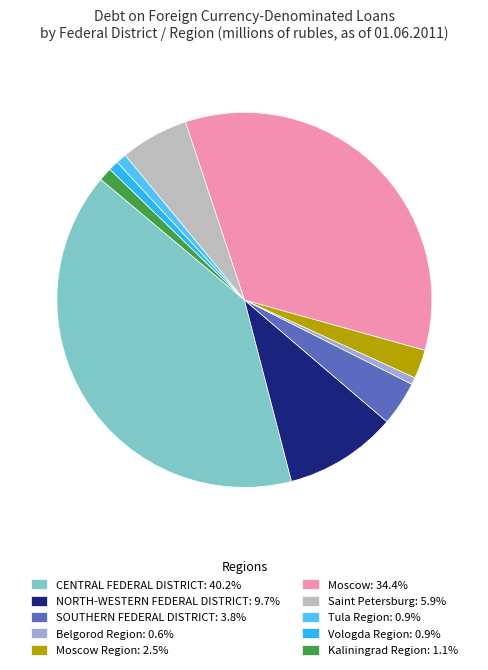

Does any single category account for the majority?

No